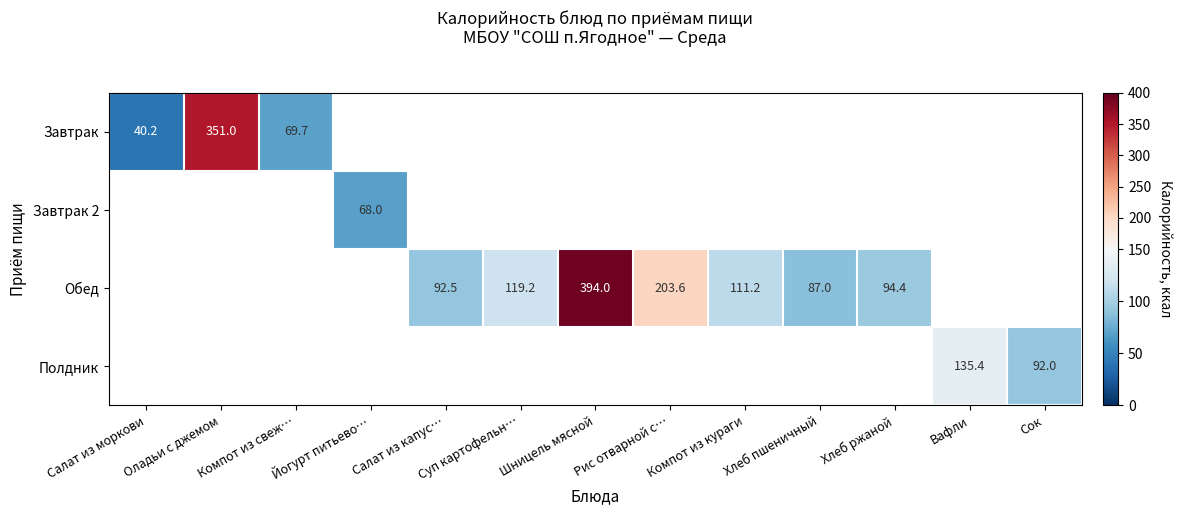

What is the approximate value of Обед at Хлеб ржаной?

94.4